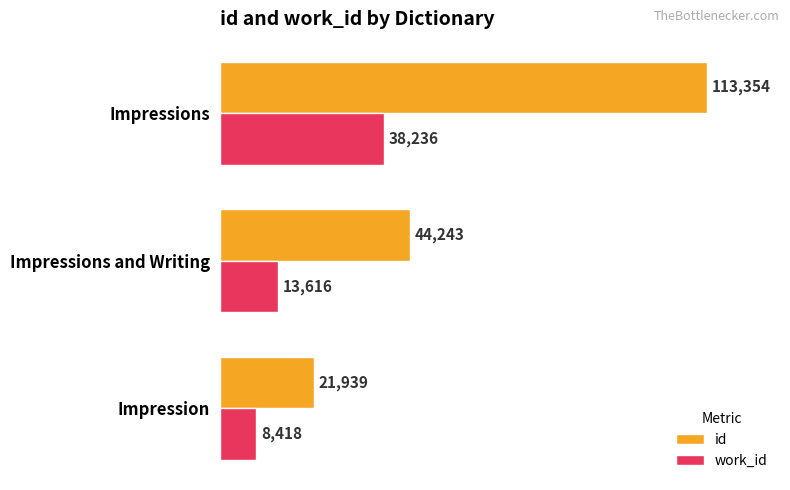

What value does the work_id series have at Impression?

8418